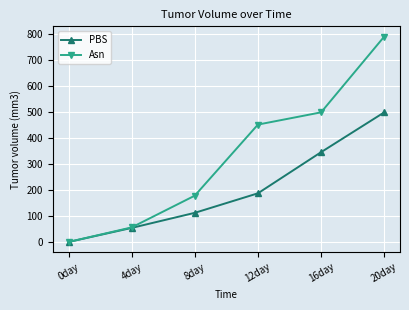

Which label corresponds to the smallest value in the chart?

0day